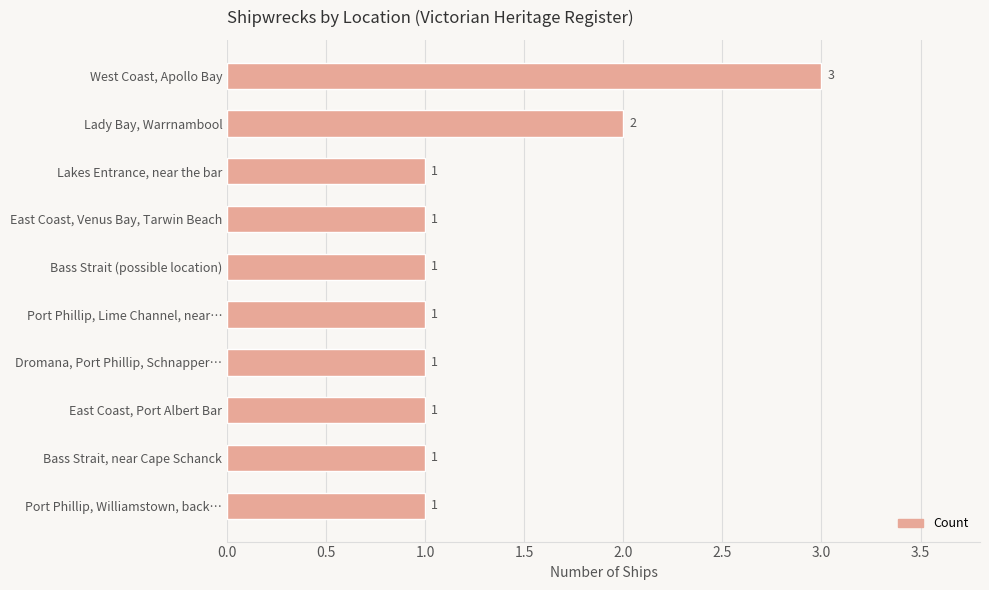

True or false: the data shows 1 at Lakes Entrance, near the bar.

True